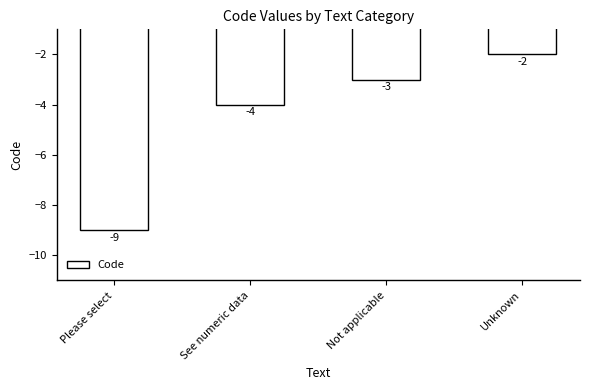

Rank the categories by value from highest to lowest.

Unknown, Not applicable, See numeric data, Please select